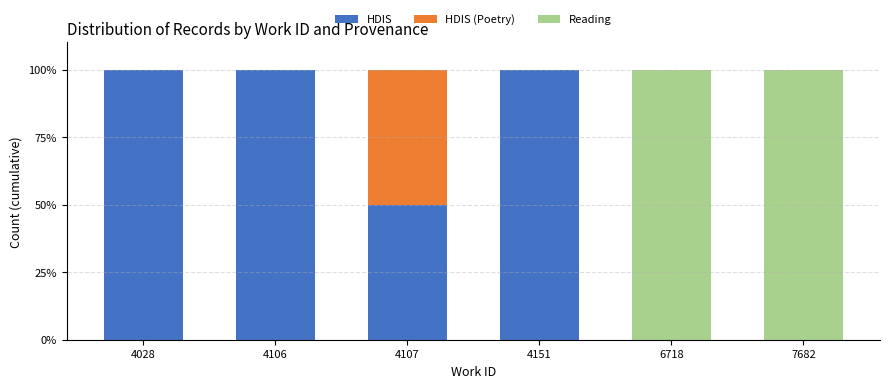

The HDIS series shows 25 at 4107. True or false?

False